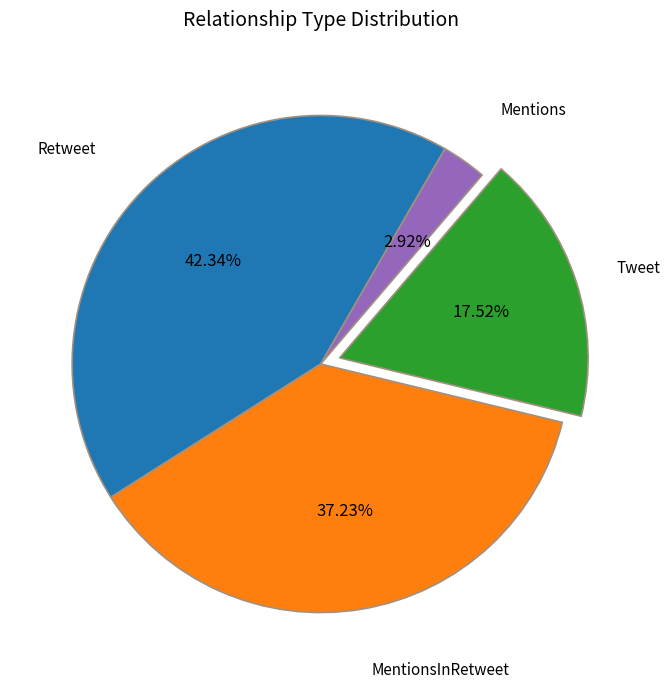

Which category has the smallest portion of the pie?

Mentions